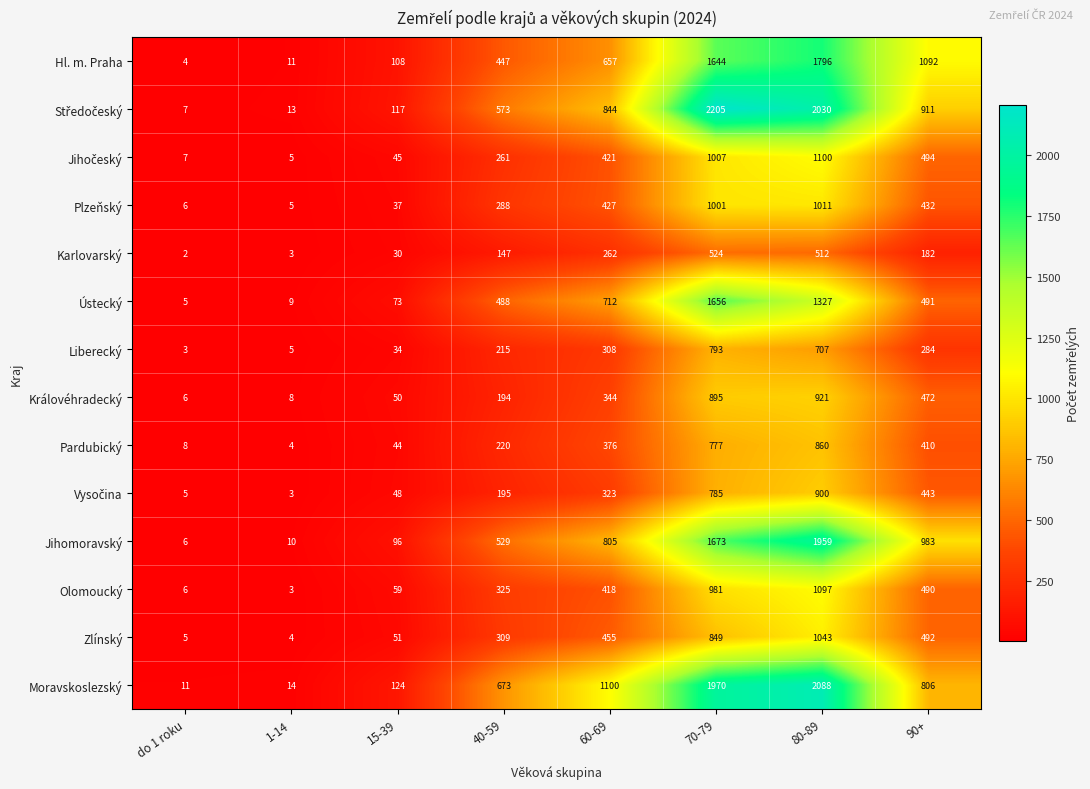

List the labels in order of Hl. m. Praha value, largest first.

80-89, 70-79, 90+, 60-69, 40-59, 15-39, 1-14, do 1 roku